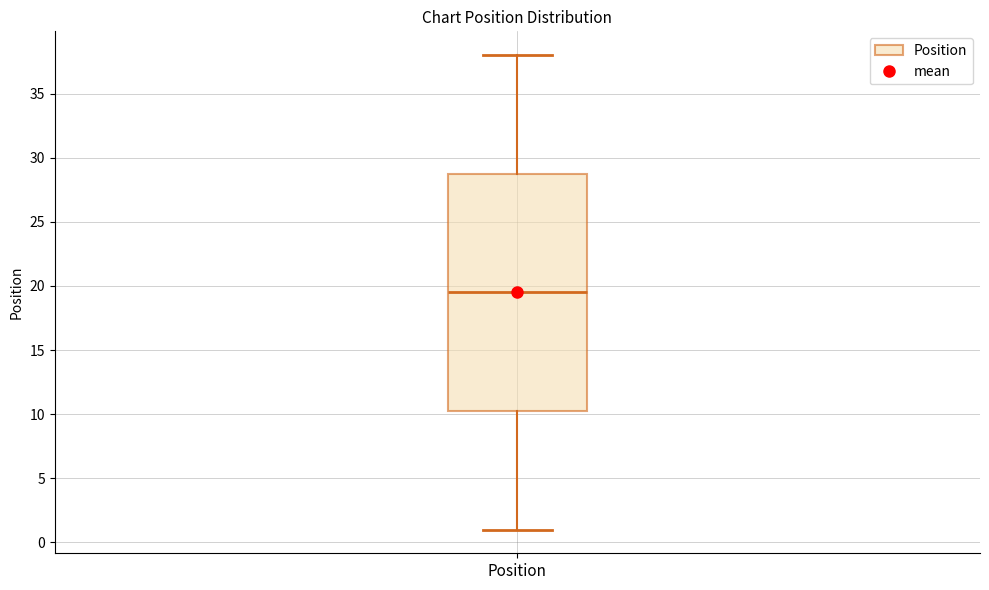

Read this box plot against the y-axis: the position of the median line, the range covered by the box, and the ends of both whiskers. The values are not printed on the chart, so give them approximately, as read against the axis.

median 19.5, box 10.5 to 29.0, whiskers 1.0 to 38.0